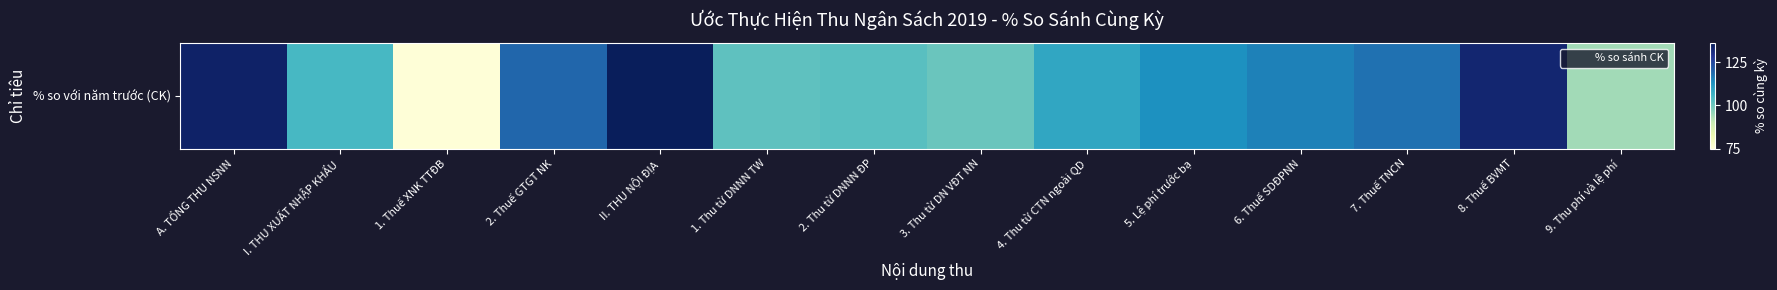

What is the difference between the maximum and second lowest values?

41.3